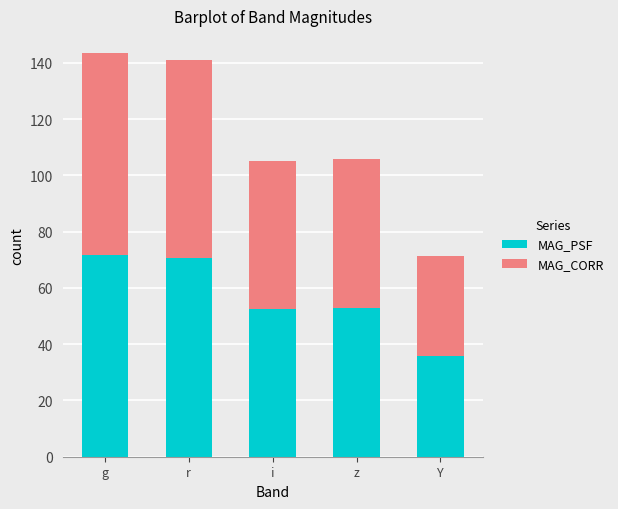

What value does the MAG_PSF series have at z?

52.9